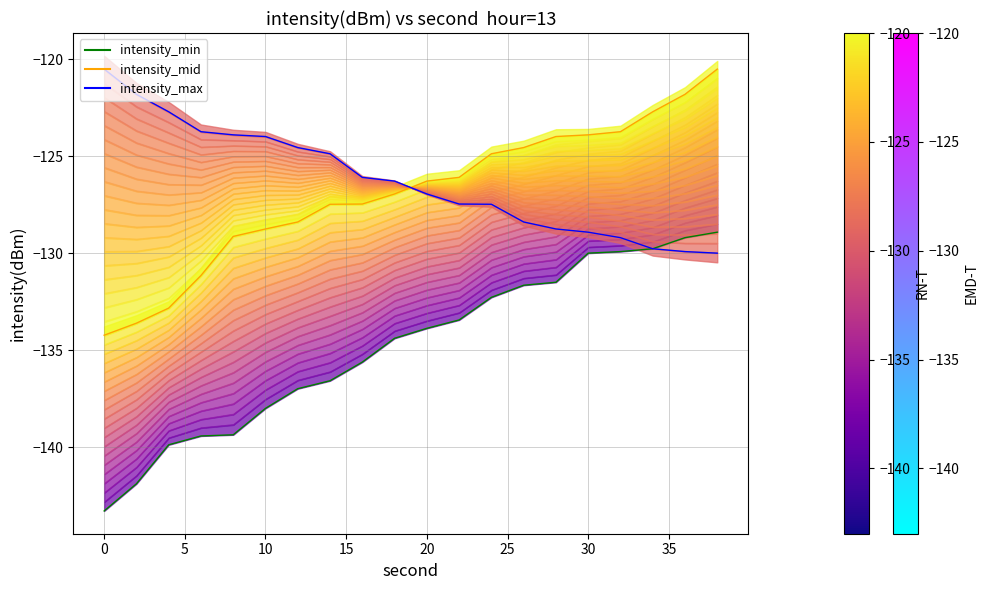

What is the total value across all series at 30?

-388.9